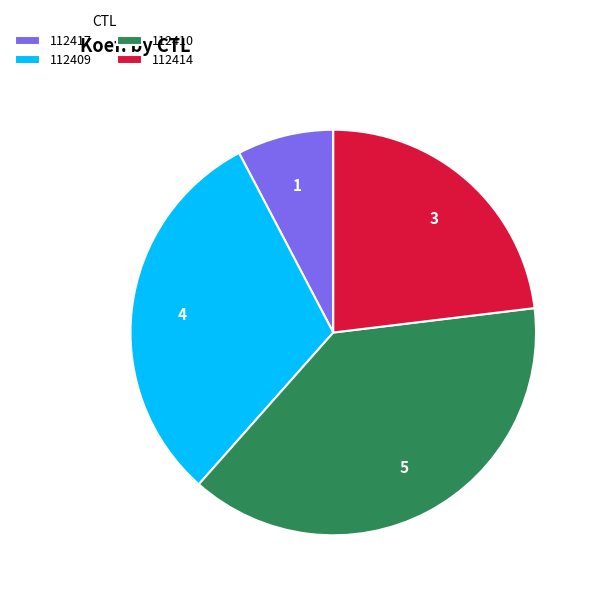

What is the ratio of the value at 112414 to the value at 112410?

0.6